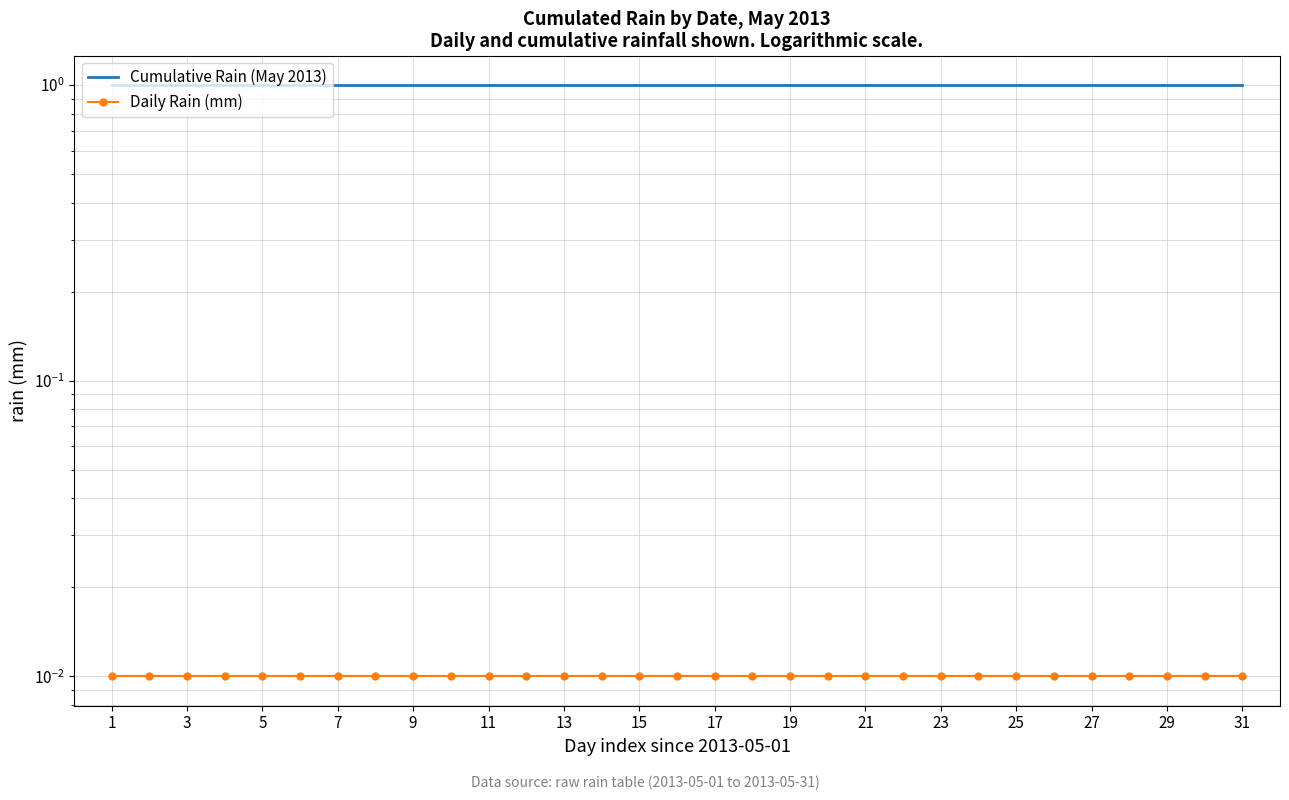

How many lines are shown in the chart?

2